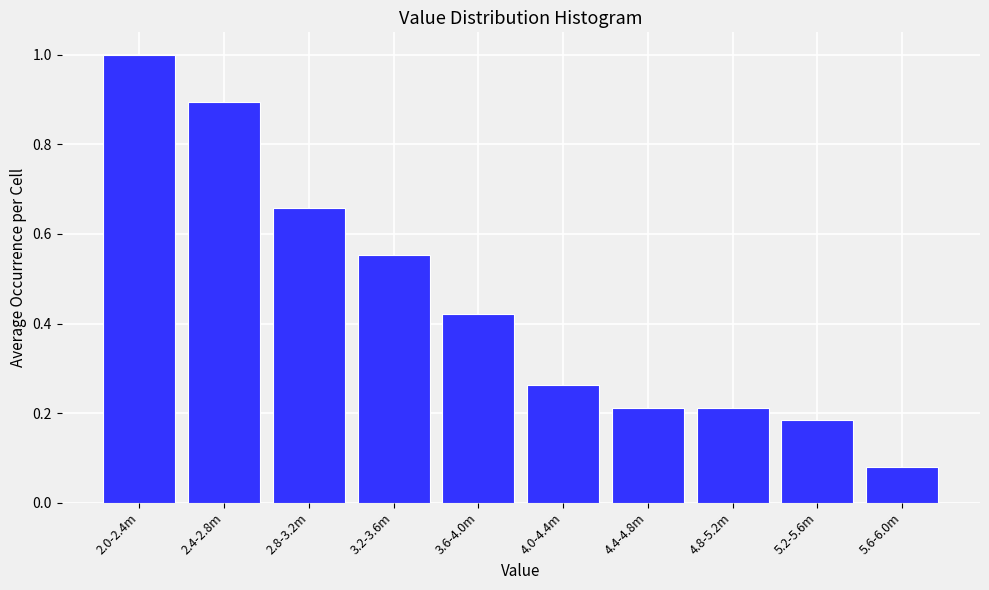

Which has a higher value, 2.4-2.8m or 5.2-5.6m?

2.4-2.8m